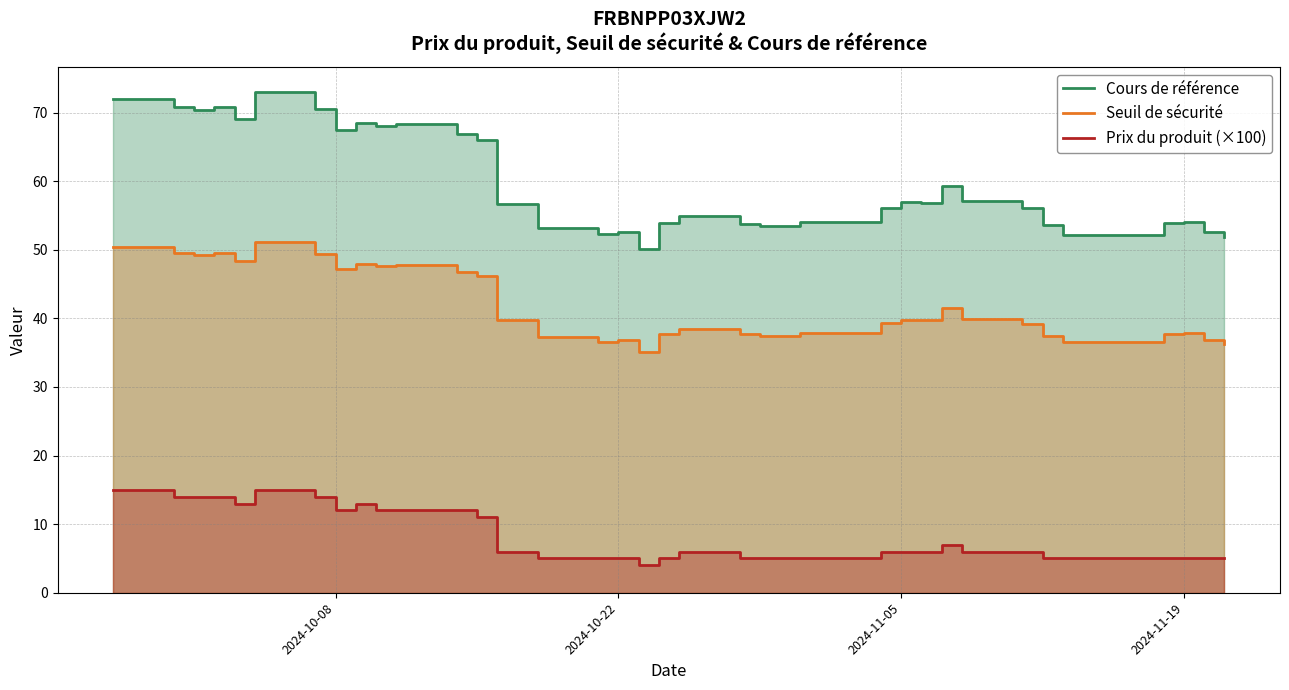

What is the difference between the second highest and second lowest values in the Seuil de sécurité series?

14.1